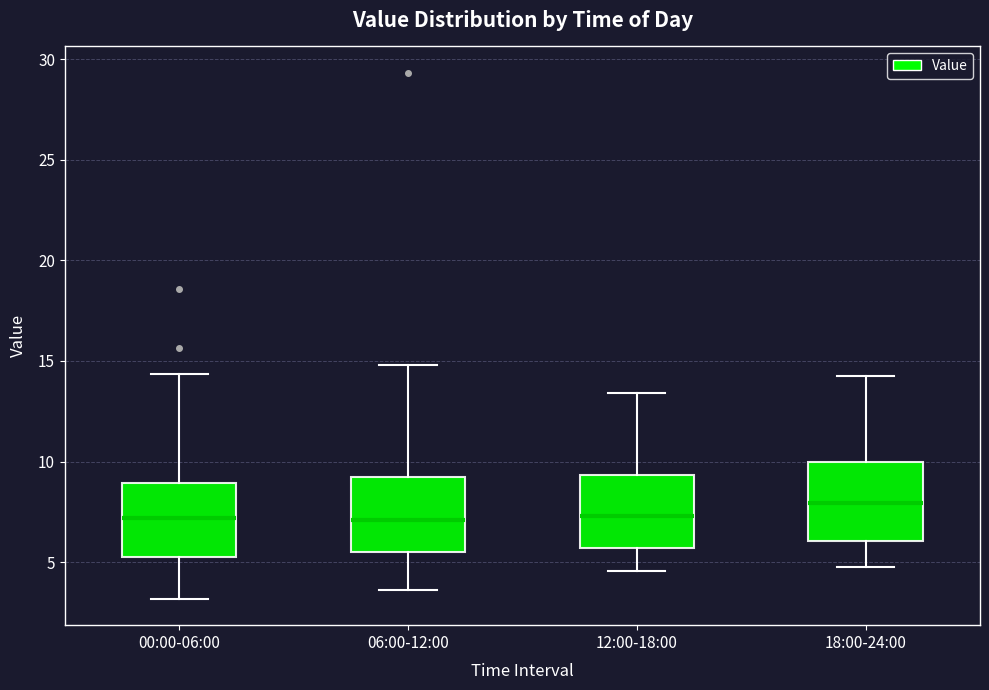

Reading left to right, transcribe this box plot: for each box, give where its median line is, the range the box spans, and where its two whiskers end, as read against the y-axis. The values are not printed on the chart, so give them approximately, as read against the axis.

00:00-06:00: median 7.0, box 5.0 to 9.0, whiskers 3.0 to 14.5
06:00-12:00: median 7.0, box 5.5 to 9.0, whiskers 3.5 to 15.0
12:00-18:00: median 7.5, box 5.5 to 9.5, whiskers 4.5 to 13.5
18:00-24:00: median 8.0, box 6.0 to 10.0, whiskers 4.5 to 14.0